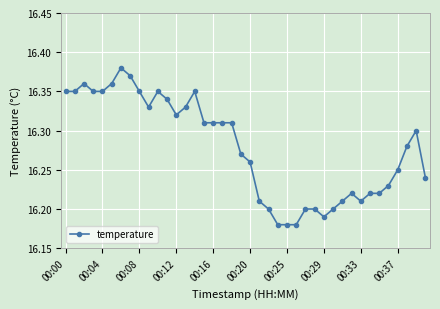

What is the sum of all values?

651.1